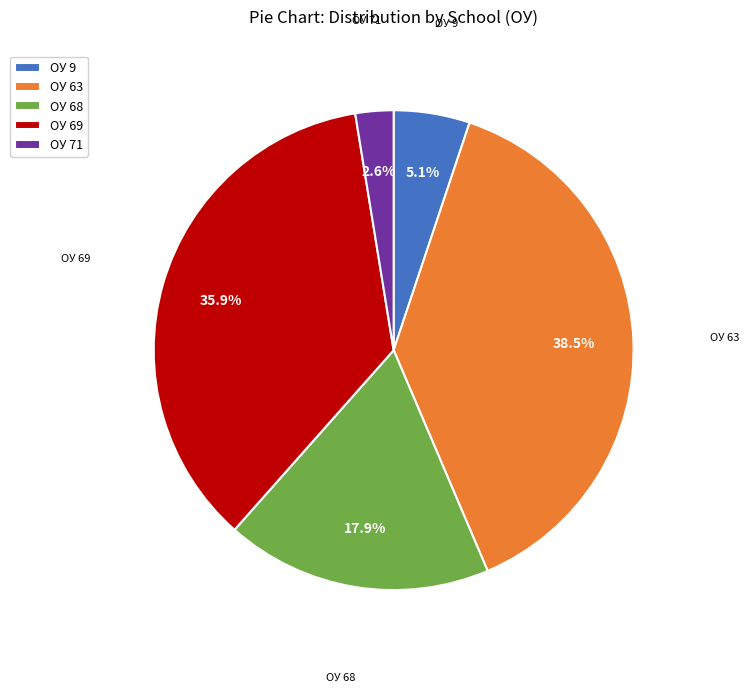

How many segments does this pie chart have?

5